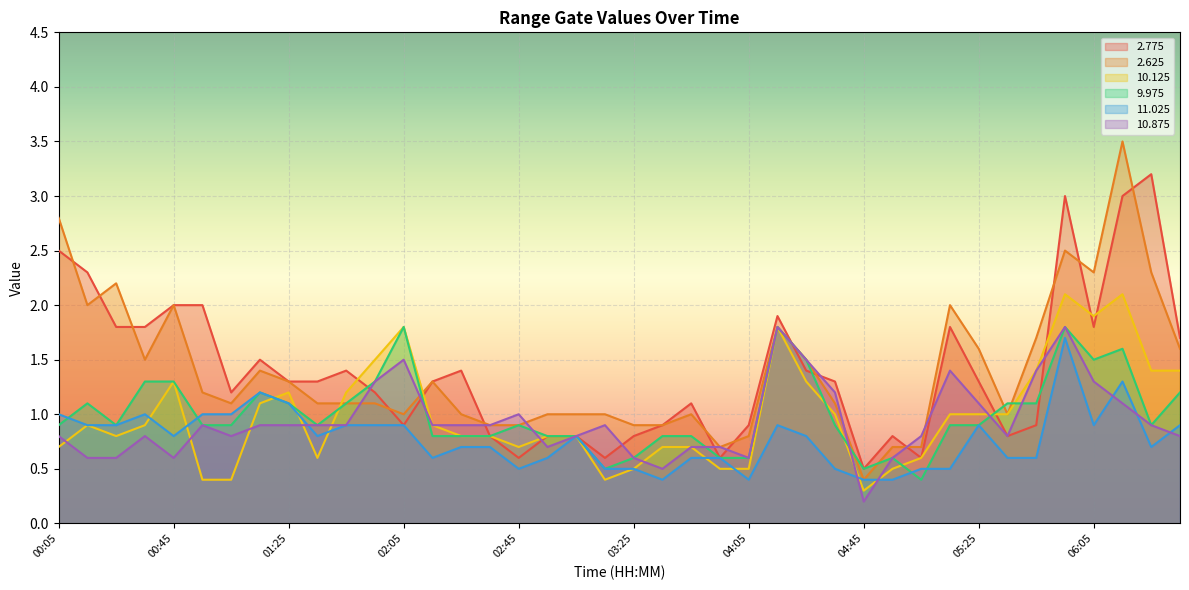

How many data points in   2.775 are less than 1?

15